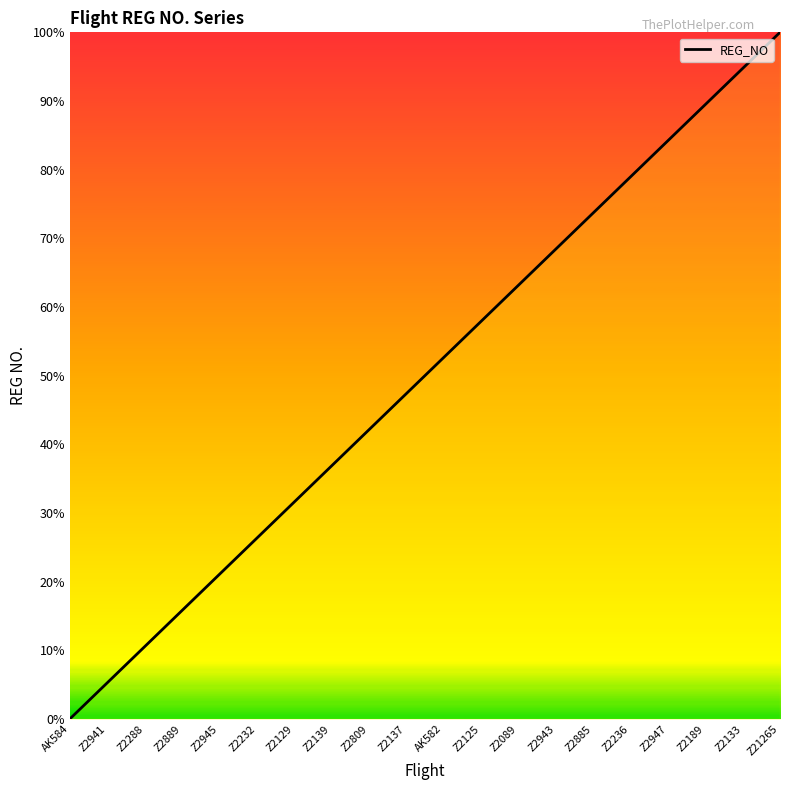

Reading left to right, what are all the values shown in this chart?

AK584=0.0	Z2941=5.3	Z2288=10.5	Z2889=15.8	Z2945=21.1	Z2232=26.3	Z2129=31.6	Z2139=36.8	Z2809=42.1	Z2137=47.4	AK582=52.6	Z2125=57.9	Z2089=63.2	Z2943=68.4	Z2885=73.7	Z2236=78.9	Z2947=84.2	Z2189=89.5	Z2133=94.7	Z21265=100.0